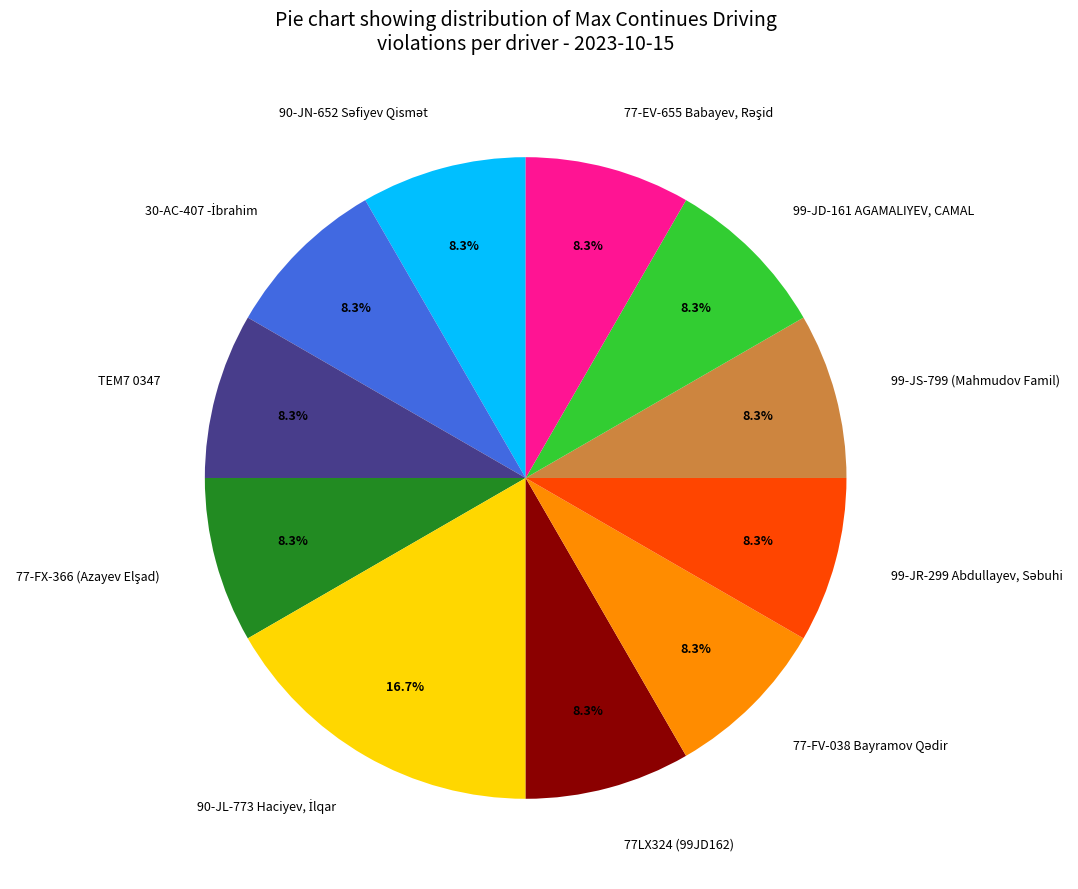

What is the ratio of the value at 77LX324 (99JD162) to the value at 99-JD-161 AGAMALIYEV, CAMAL?

1.0